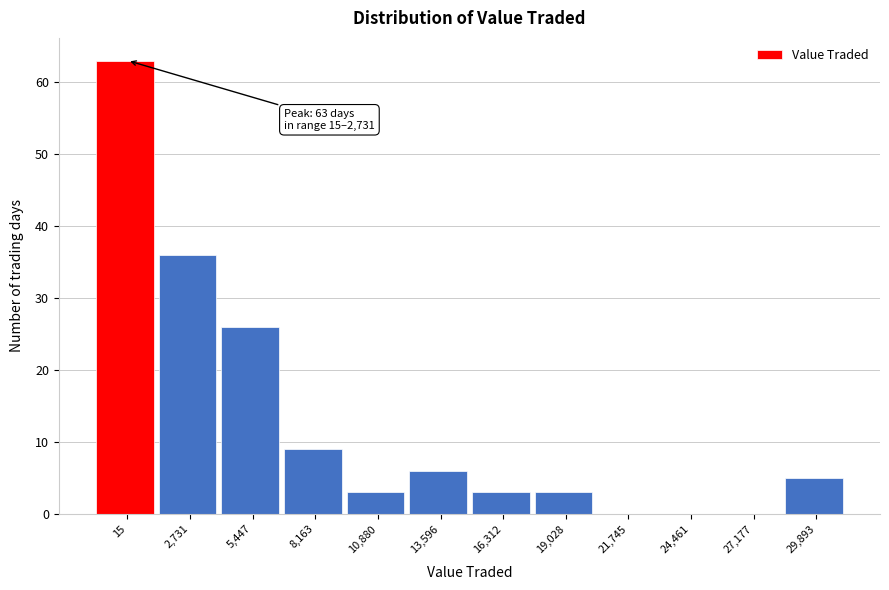

Reading right to left, what are all the values shown in this chart?

29,893=5	27,177=0	24,461=0	21,745=0	19,028=3	16,312=3	13,596=6	10,880=3	8,163=9	5,447=26	2,731=36	15=63